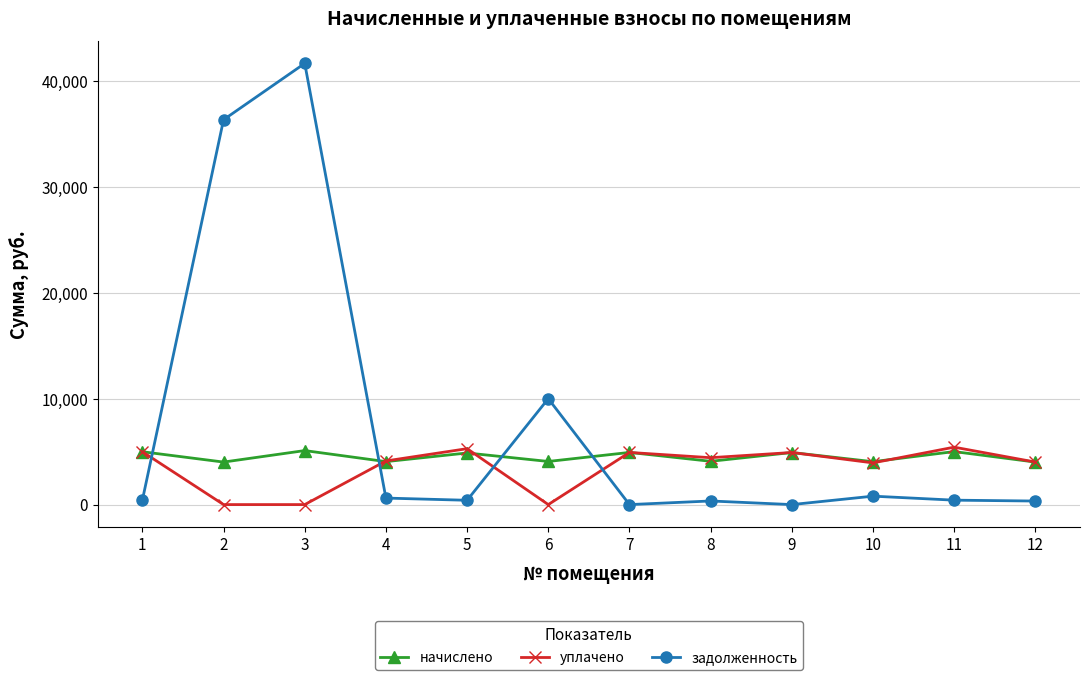

At which category does начислено reach its first local peak?

3